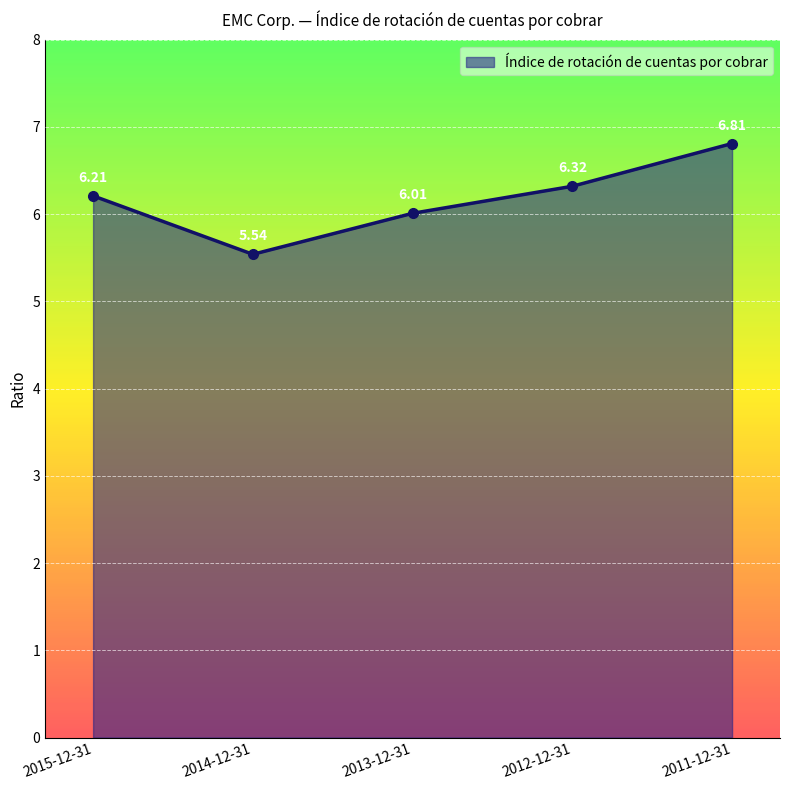

List the labels in order of value, largest first.

2011-12-31, 2012-12-31, 2015-12-31, 2013-12-31, 2014-12-31